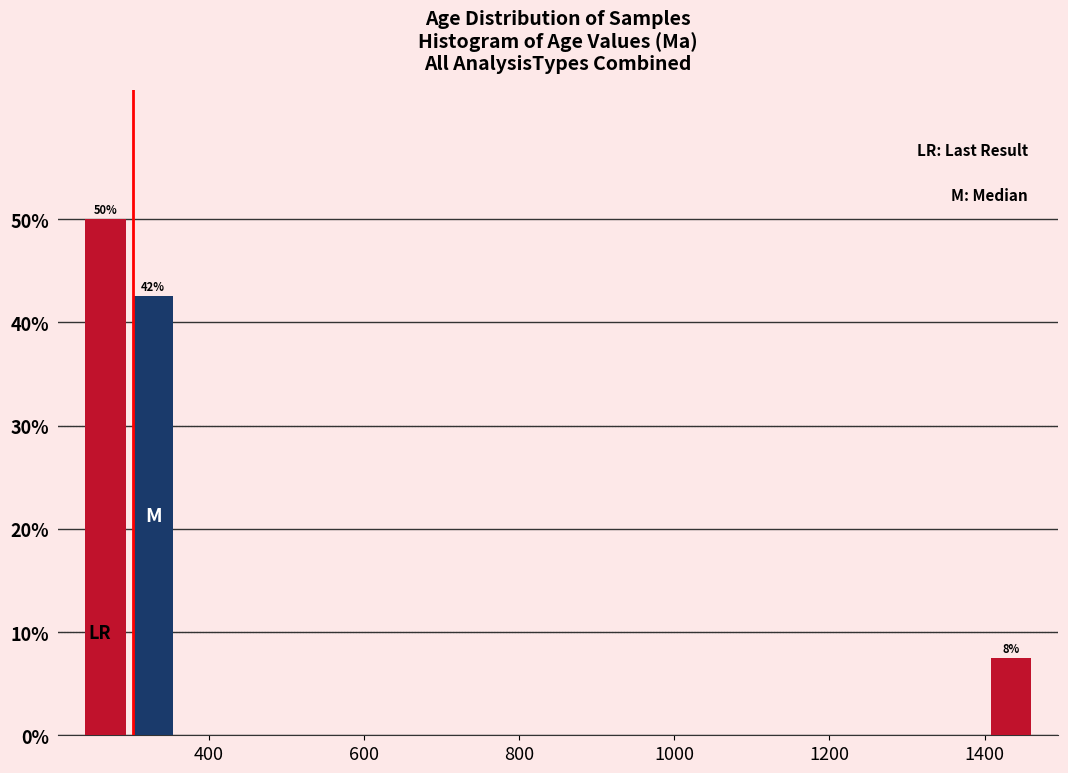

Around what value on the x-axis is the tallest bar? Give the approximate position of its centre, as read against the axis.

260